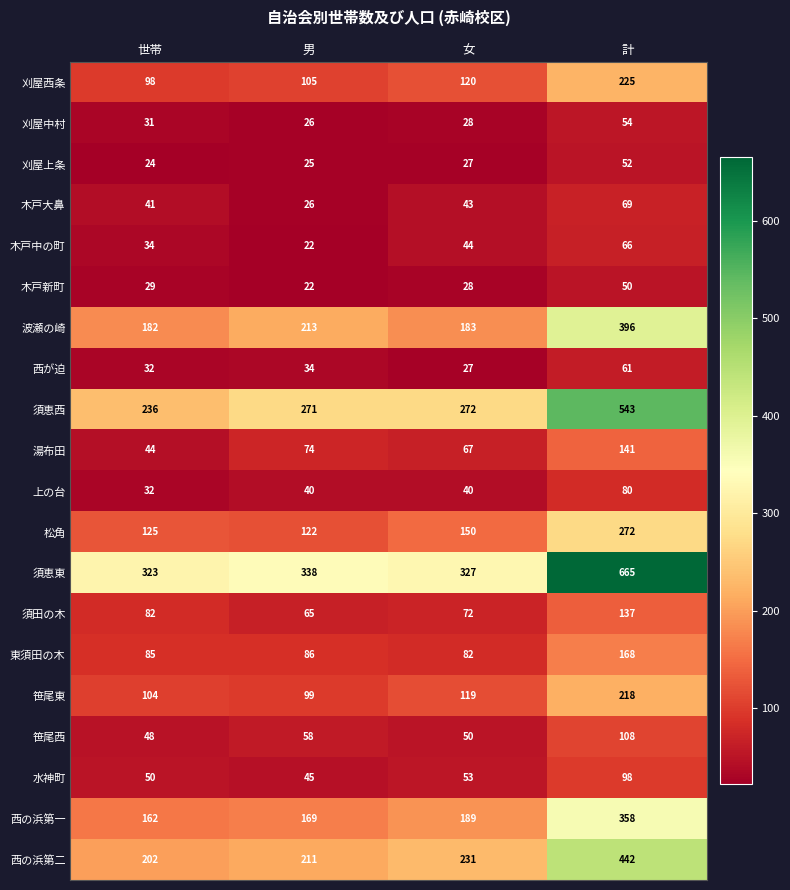

Which series has the widest spread of values?

須恵東